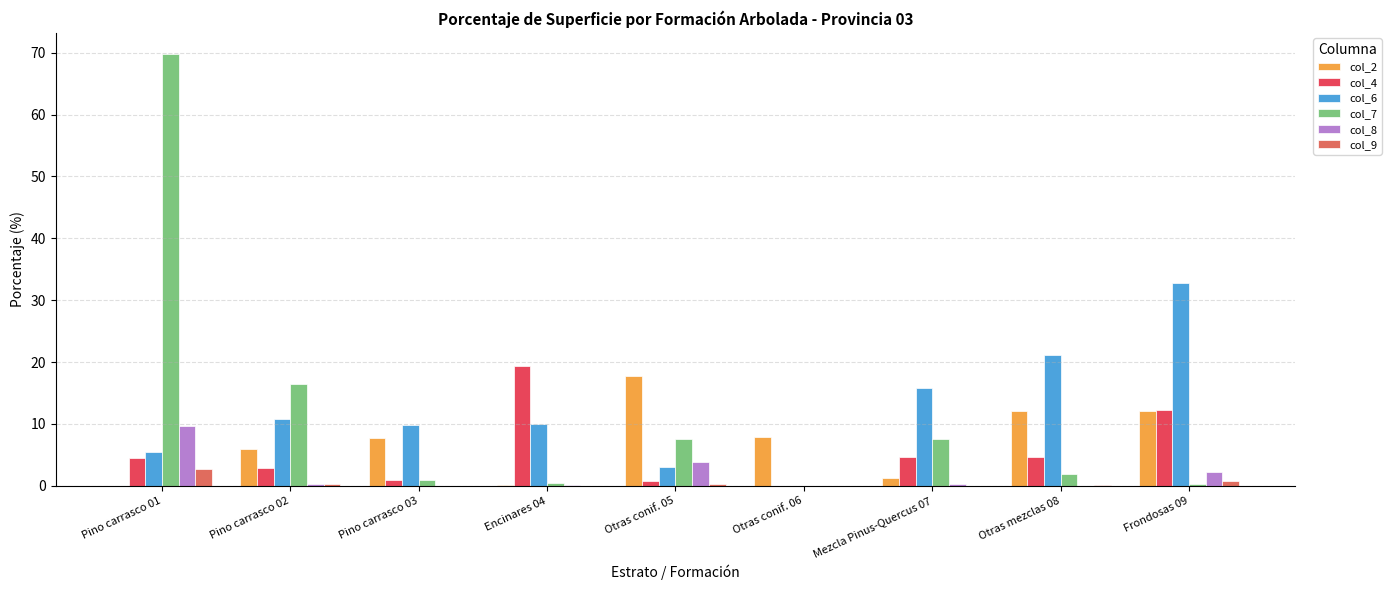

What is the maximum value shown in the chart?

69.7